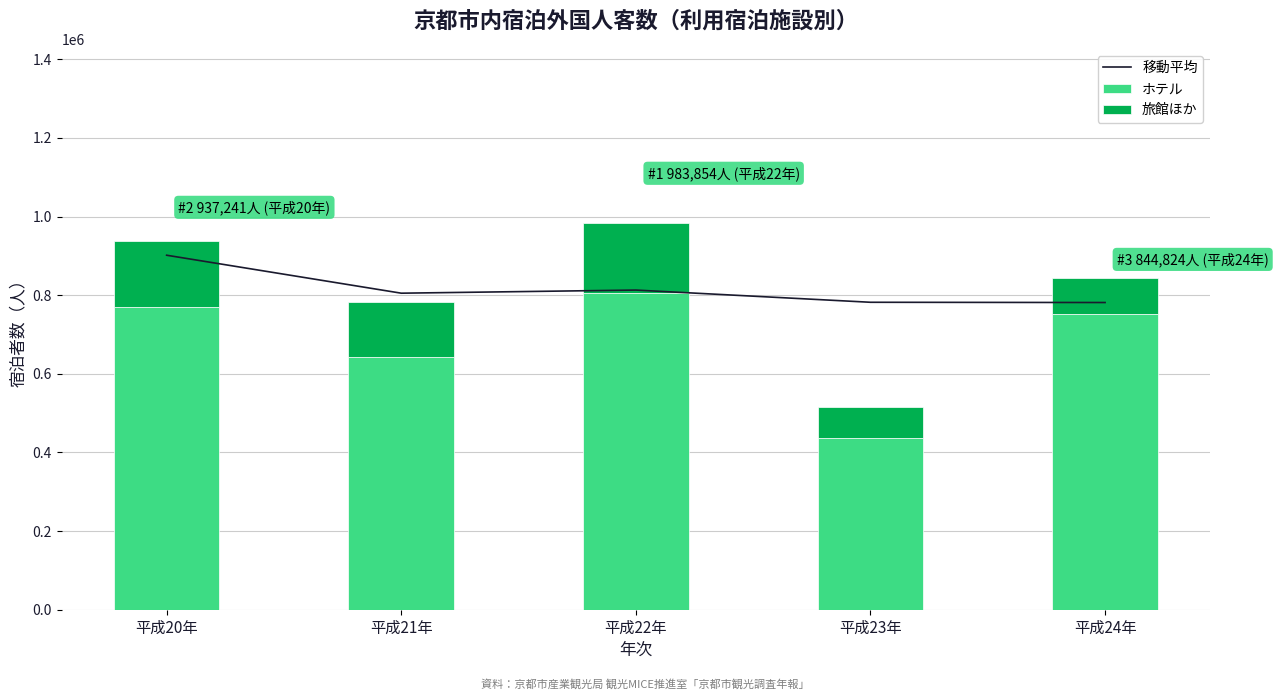

The ホテル series shows 769751.4 at 平成23年. True or false?

False